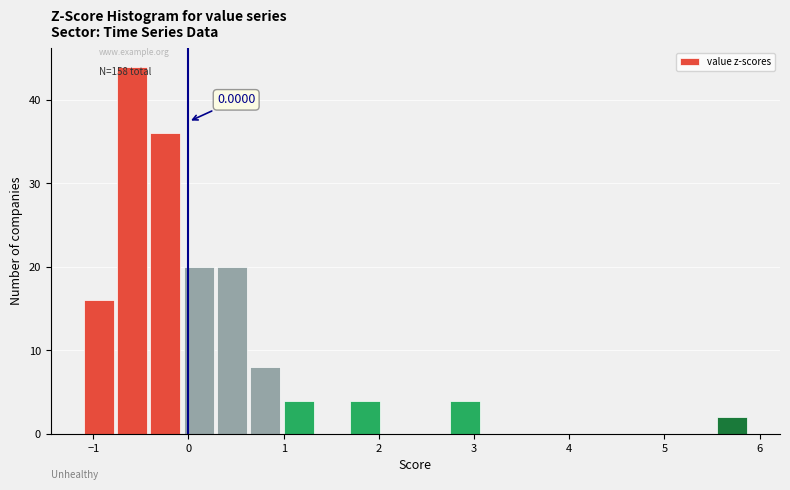

Read against the x-axis, roughly where is the centre of the tallest bar?

-0.6